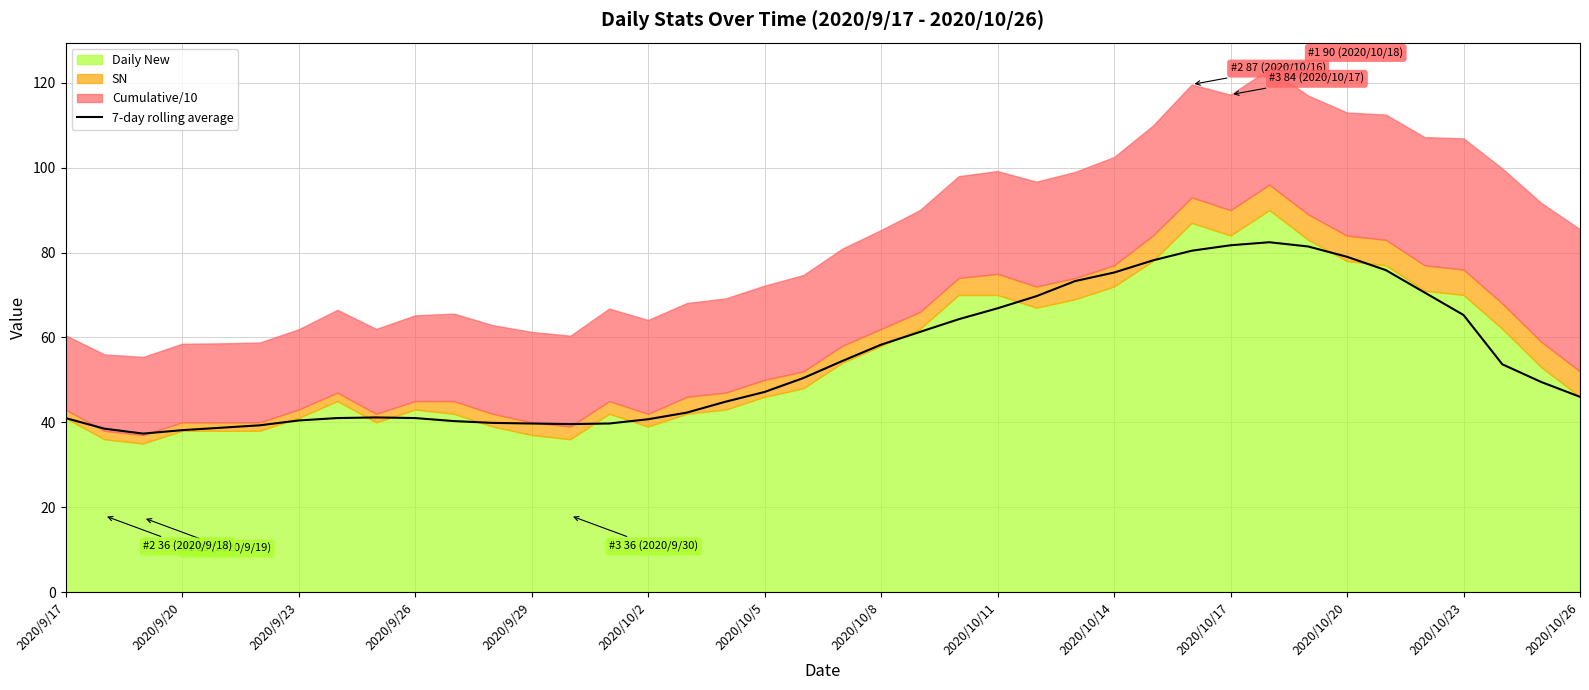

How many lines are shown in the chart?

1